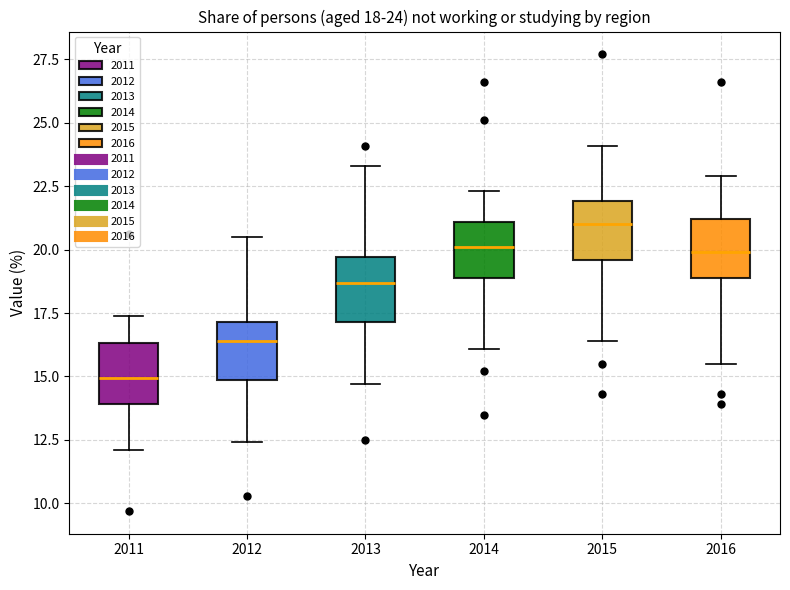

Which box has the lowest median line?

2011